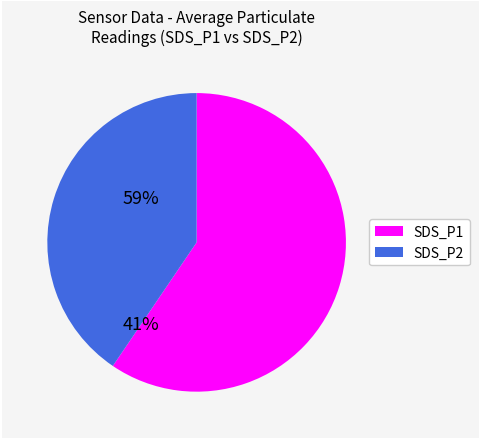

Is there any slice that represents more than half of the pie?

Yes